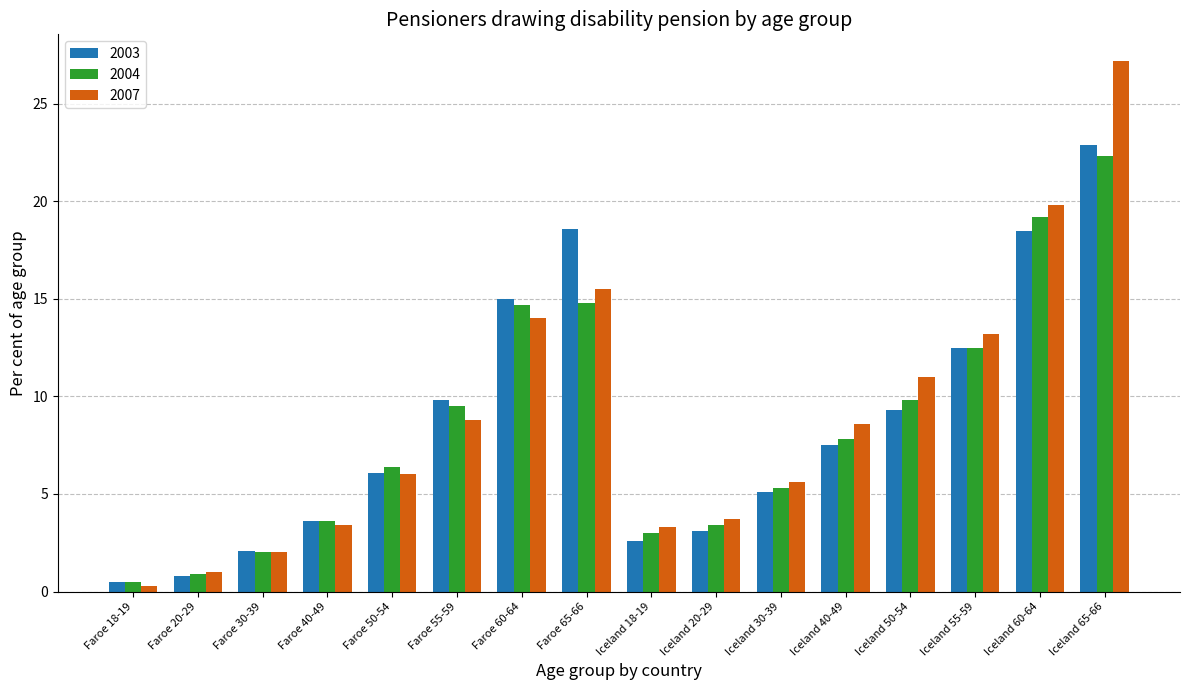

How many data points does each series have?

16